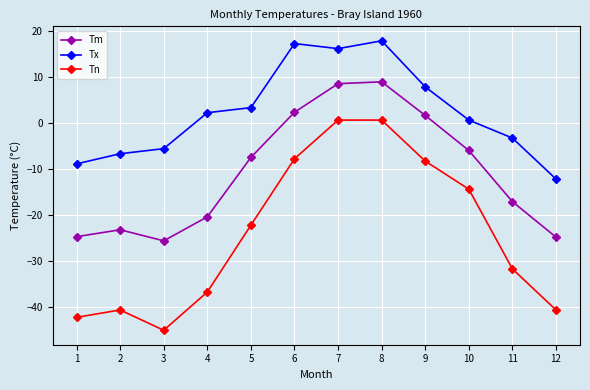

Which category has the lowest value in the Tm series?

3